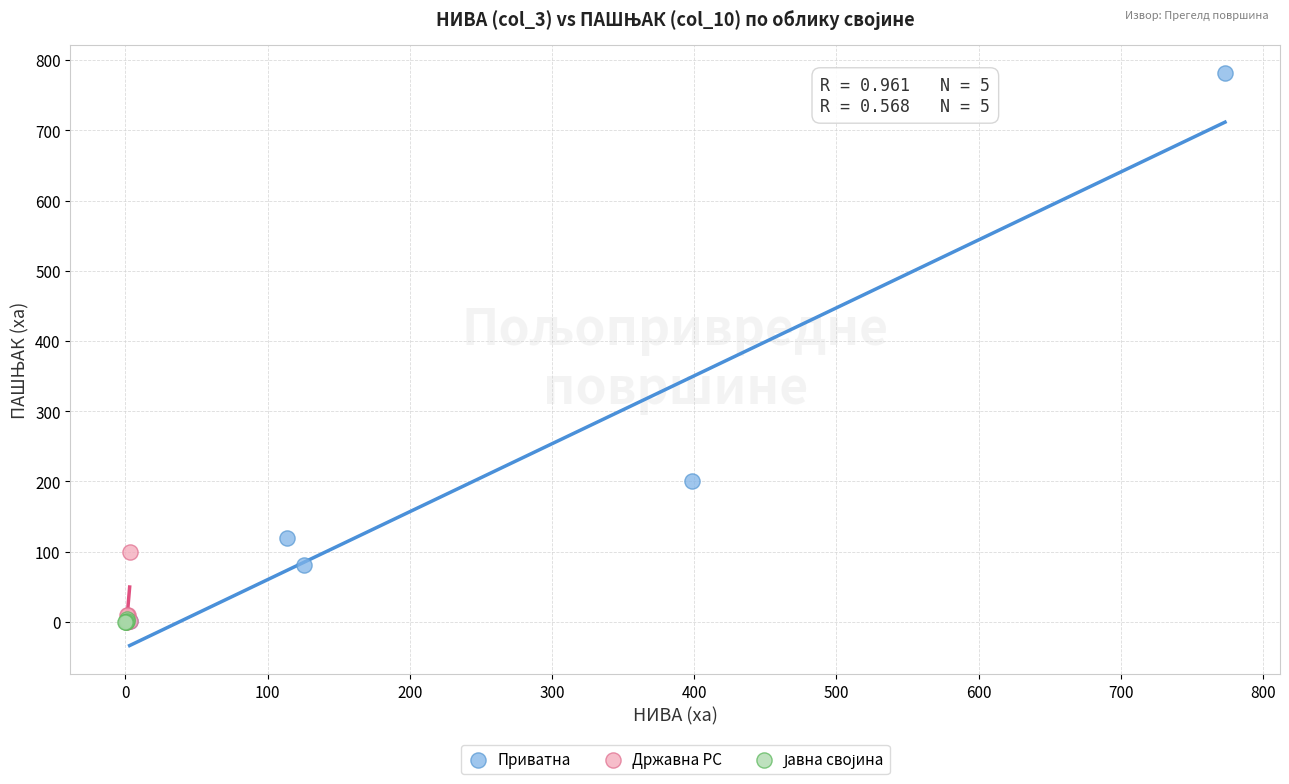

Which series has the widest spread of Y values?

Приватна